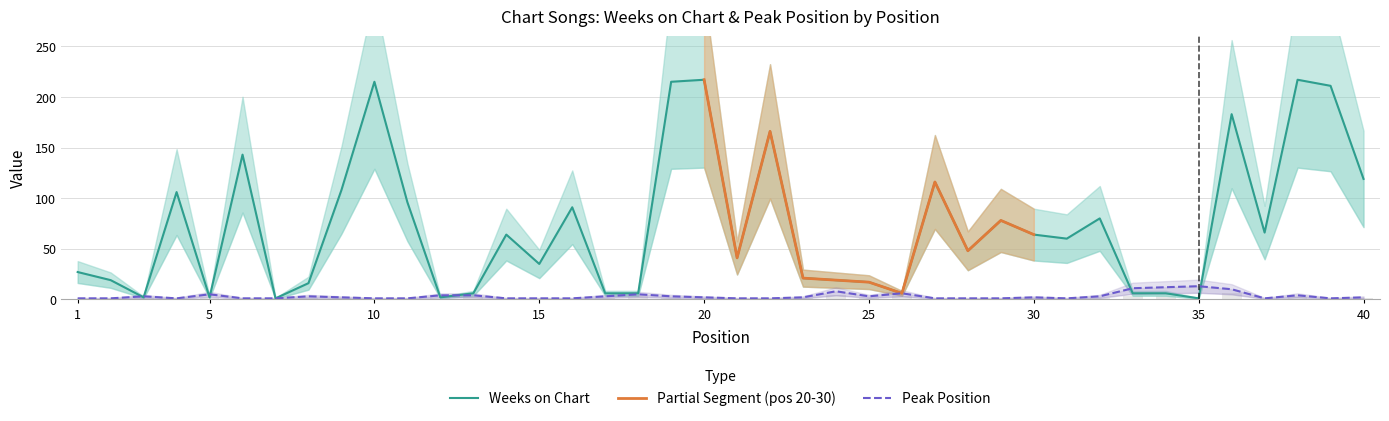

Reading left to right, transcribe all the data shown in this chart.

Weeks on Chart: 27	19	2	106	2	143	1	16	108	215	96	2	6	64	35	91	6	6	215	217	41	166	21	19	17	6	116	48	78	64	60	80	6	6	1	183	66	217	211	119
Peak Position: 1	1	3	1	5	1	1	3	2	1	1	4	4	1	1	1	3	5	3	2	1	1	2	8	3	6	1	1	1	2	1	3	11	12	13	10	1	4	1	2